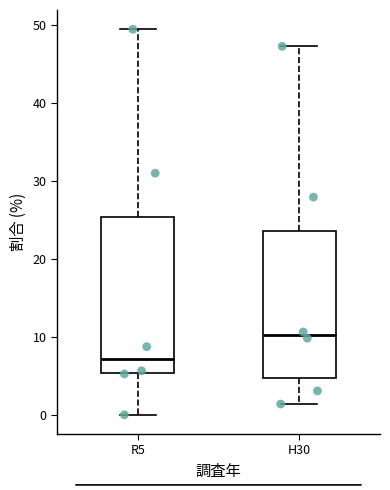

Reading left to right, read every box against the y-axis: the position of its median line, the range the box covers, and the ends of its whiskers. The values are not printed on the chart, so give them approximately, as read against the axis.

R5: median 7, box 5 to 25, whiskers 0 to 49
H30: median 10, box 5 to 24, whiskers 1 to 47